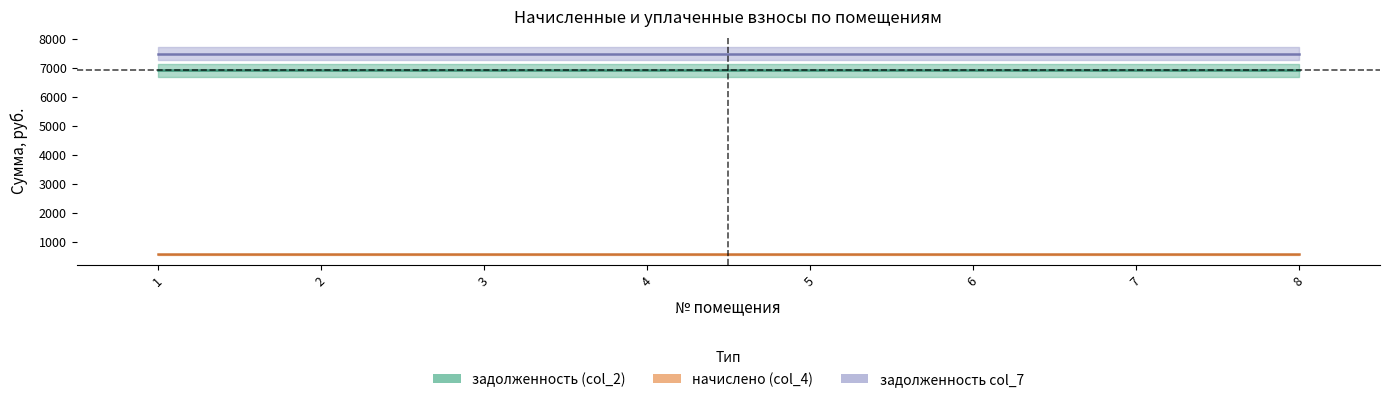

What is the value of the задолженность col_7 point at the 2nd from the left?

7495.2